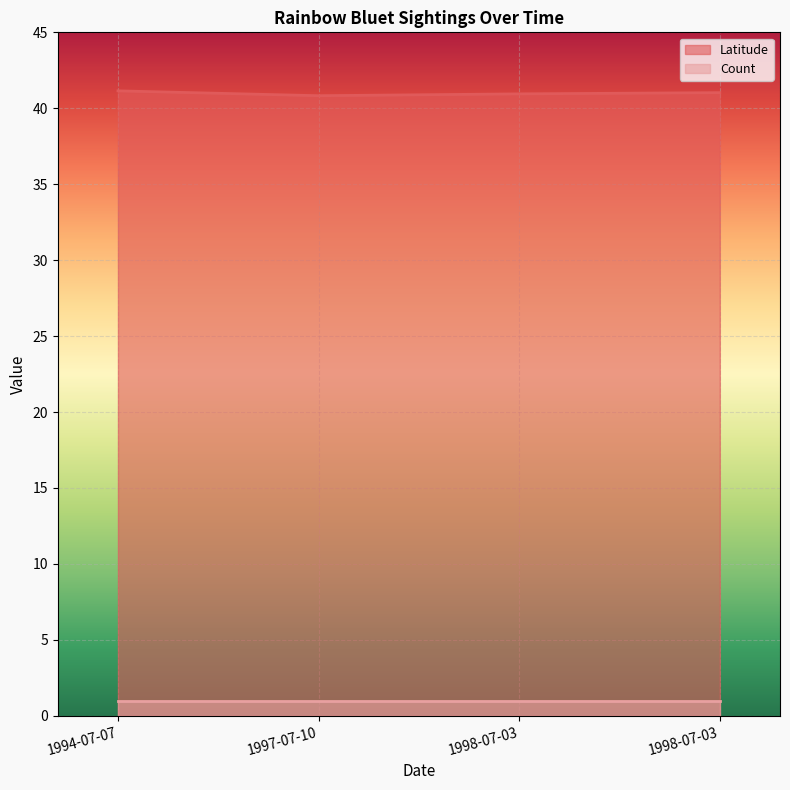

Is it true that Count equals 1.5 at 1998-07-03?

False